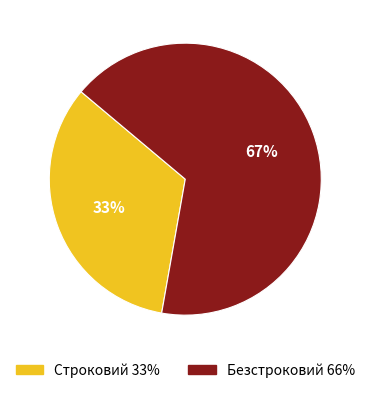

Which slice represents more than half of the pie?

Безстроковий